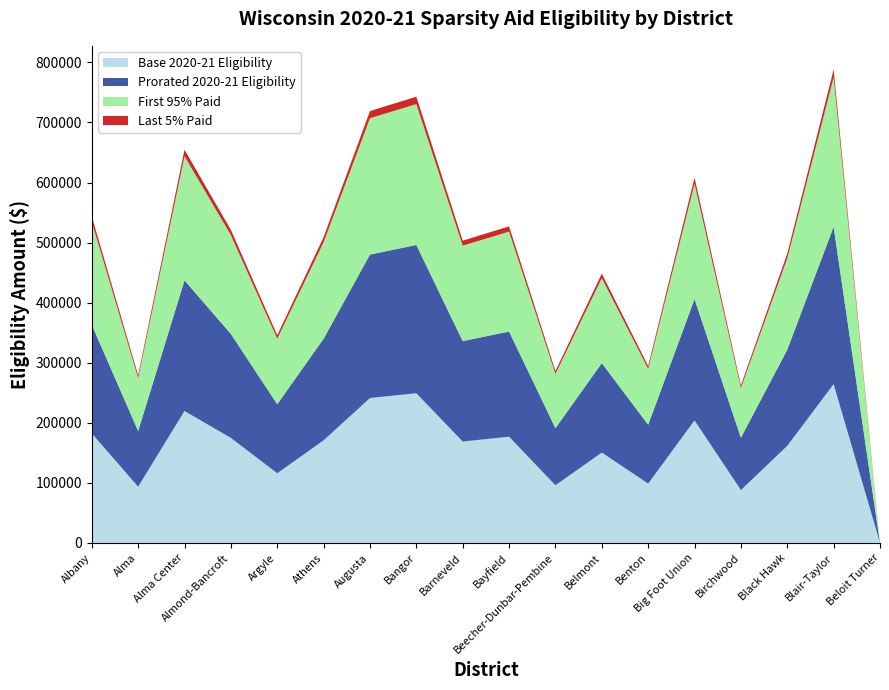

Reading left to right, what are all the values shown in this chart?

Base 2020-21 Eligibility: 182400	93600	219600	174800	116000	170800	241200	249200	168800	176800	96000	150400	98800	204000	88000	161600	264400	0
Prorated 2020-21 Eligibility: 180645	92700	217487	173118	114884	169157	238880	246803	167176	175099	95076	148953	97850	202038	87153	160045	261856	0
First 95% Paid: 171618	88068	206619	164468	109144	160704	226943	234470	158822	166350	90326	141510	92960	191942	82798	152048	248772	0
Last 5% Paid: 9027	4632	10868	8650	5740	8453	11937	12333	8354	8749	4750	7443	4890	10096	4355	7997	13084	0